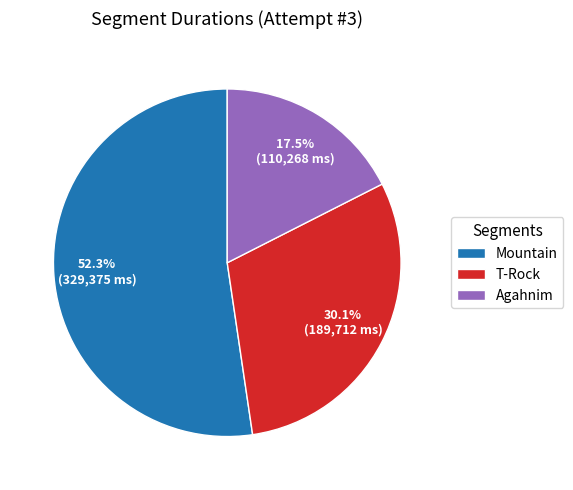

What portion of the pie excludes T-Rock?

69.9%